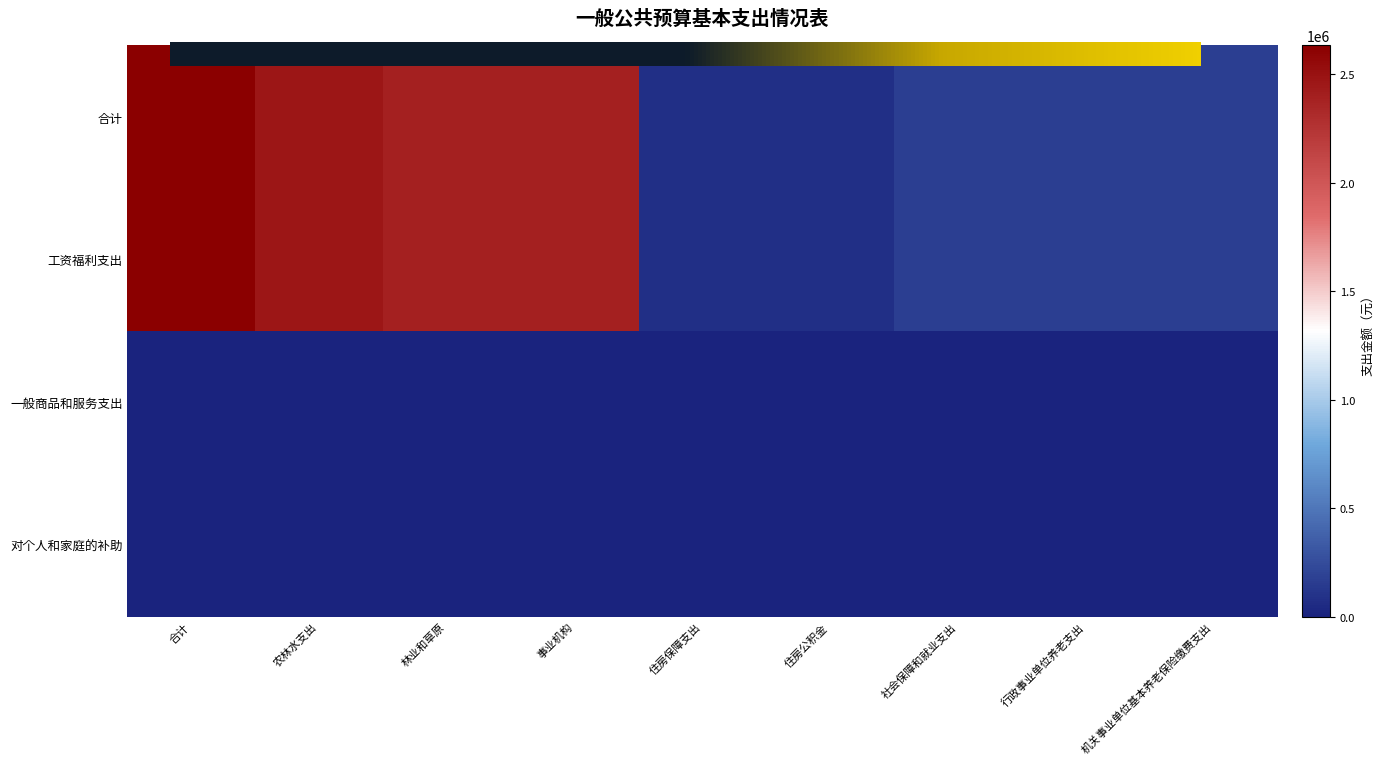

At which category does the chart reach its minimum across all series?

住房保障支出